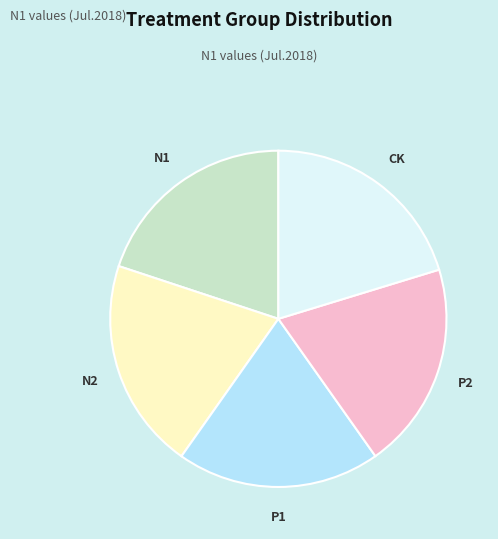

The N2 slice represents 29% of the pie. True or false?

False